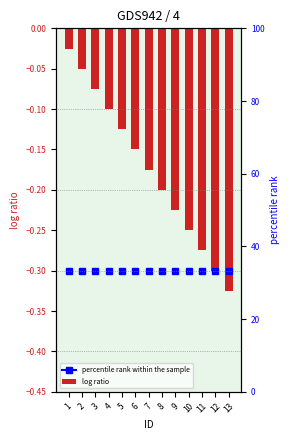

What is the average value?

-0.2